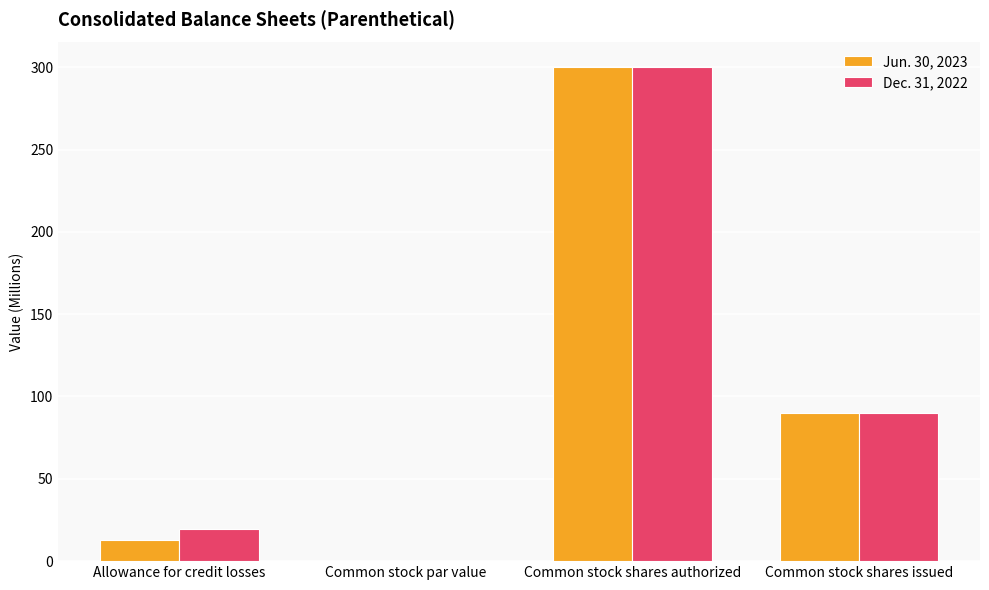

What is the average value of the Dec. 31, 2022 series?

102.3